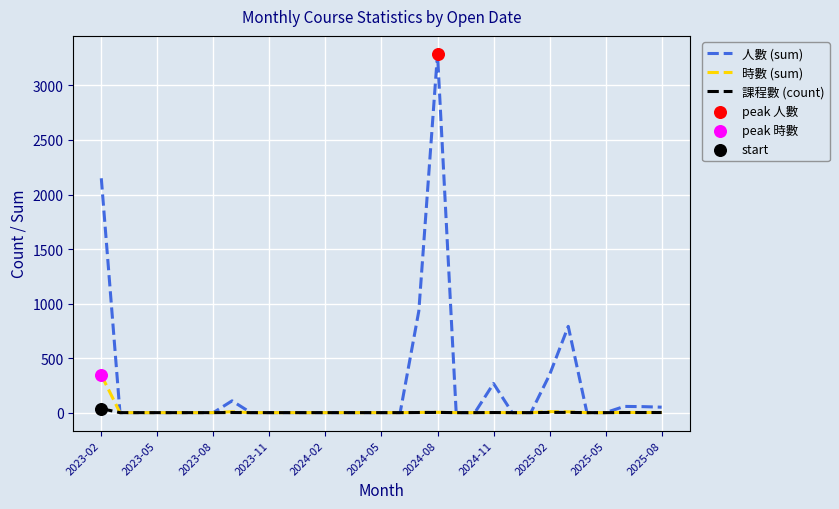

At how many categories does at least one series exceed 2602?

1